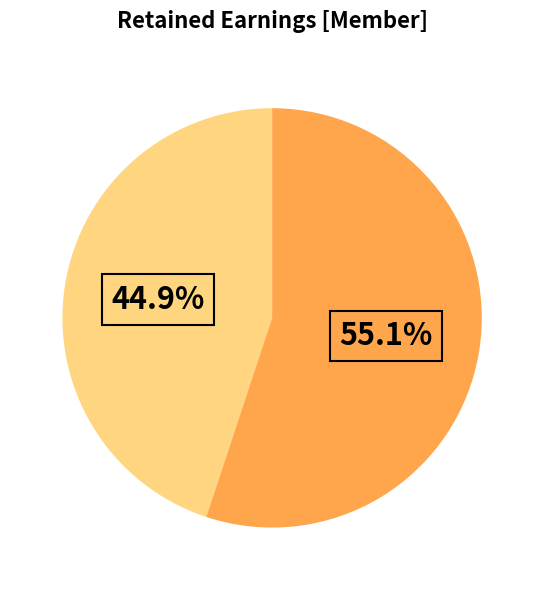

Is there any slice that represents more than half of the pie?

Yes